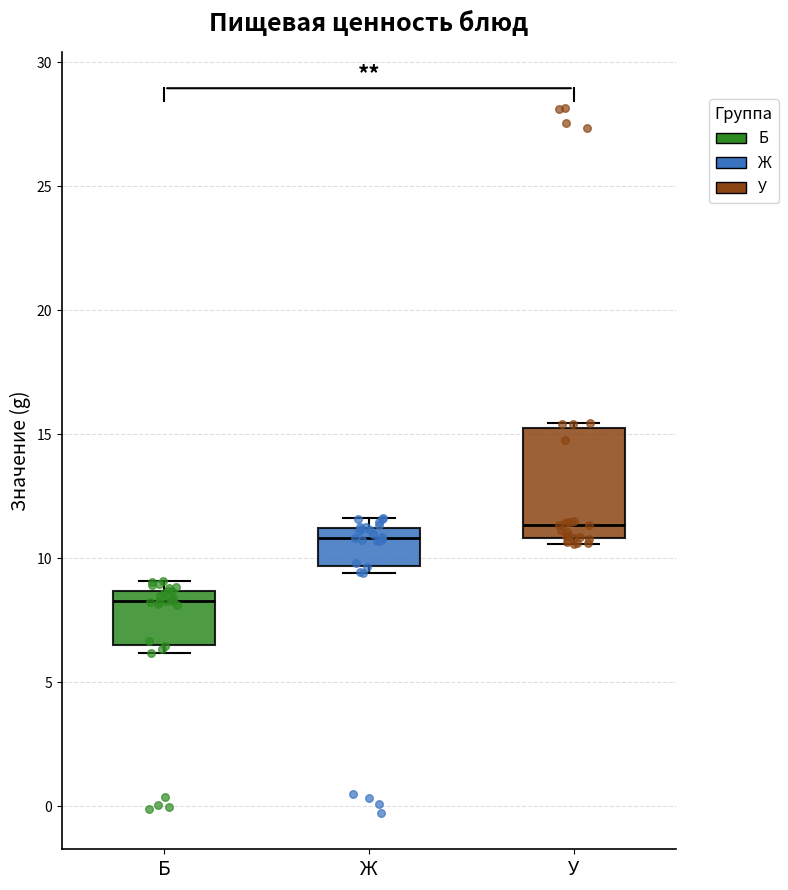

Comparing the boxes themselves (not the whiskers), which one is the tallest?

У